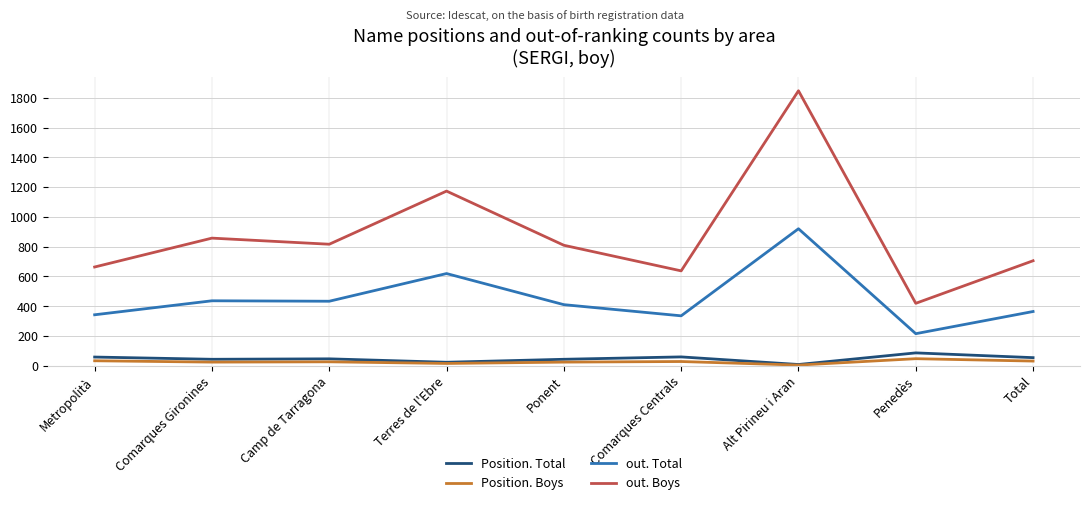

What is the smallest value displayed?

4